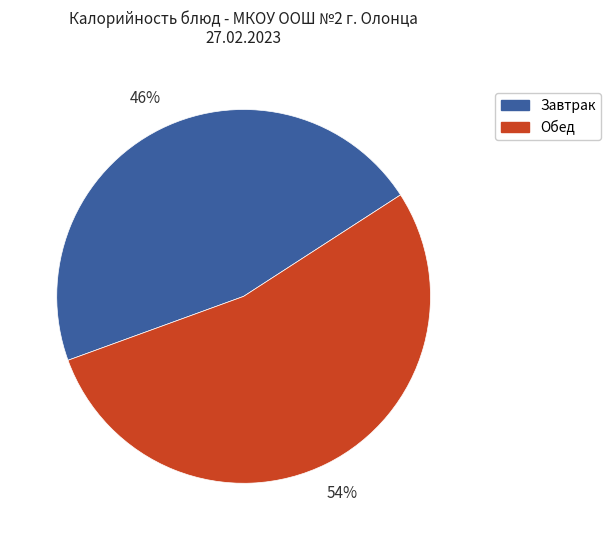

What is the ratio of the value at Обед to the value at Завтрак?

1.2